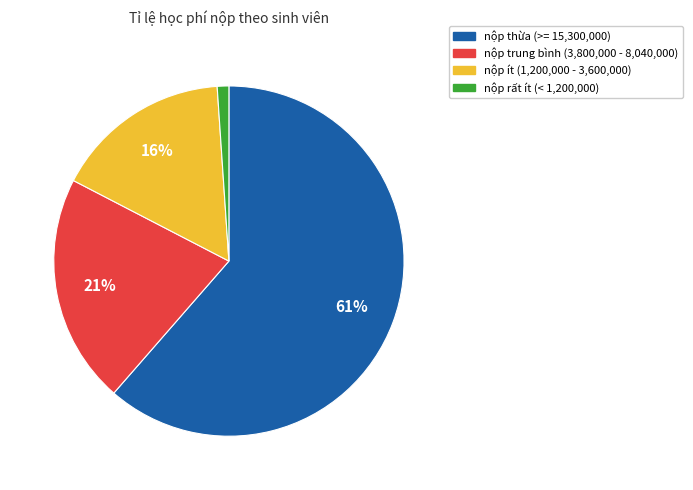

Which has a higher value, nộp ít (1,200,000 - 3,600,000) or nộp thừa (>= 15,300,000)?

nộp thừa (>= 15,300,000)